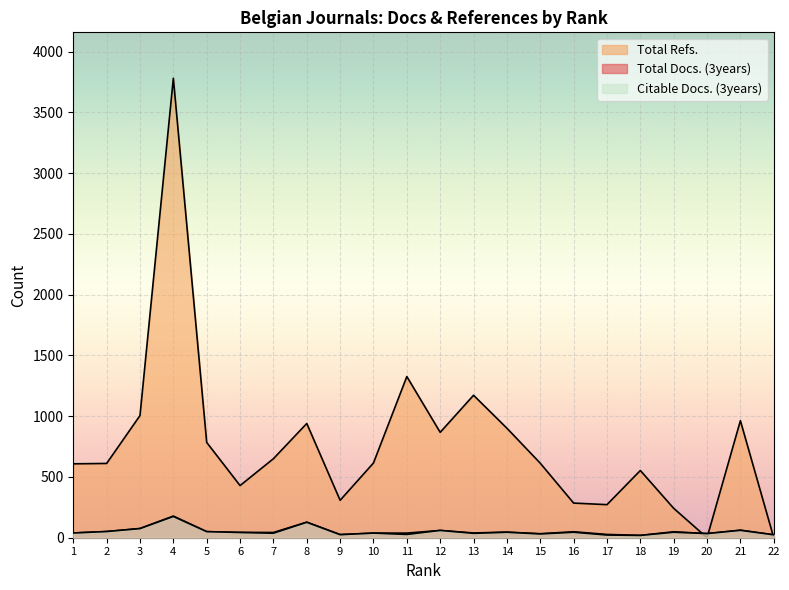

At 9, list the series in order from largest to smallest.

Total Refs., Total Docs. (3years), Citable Docs. (3years)